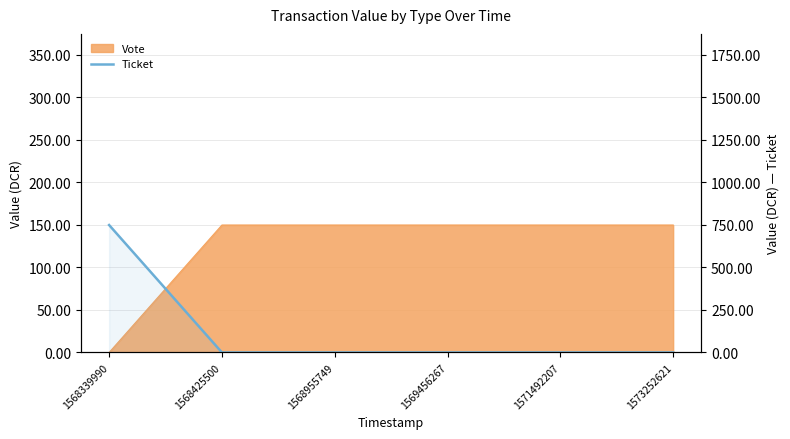

What is the value of the 1st point from the left?

749.0